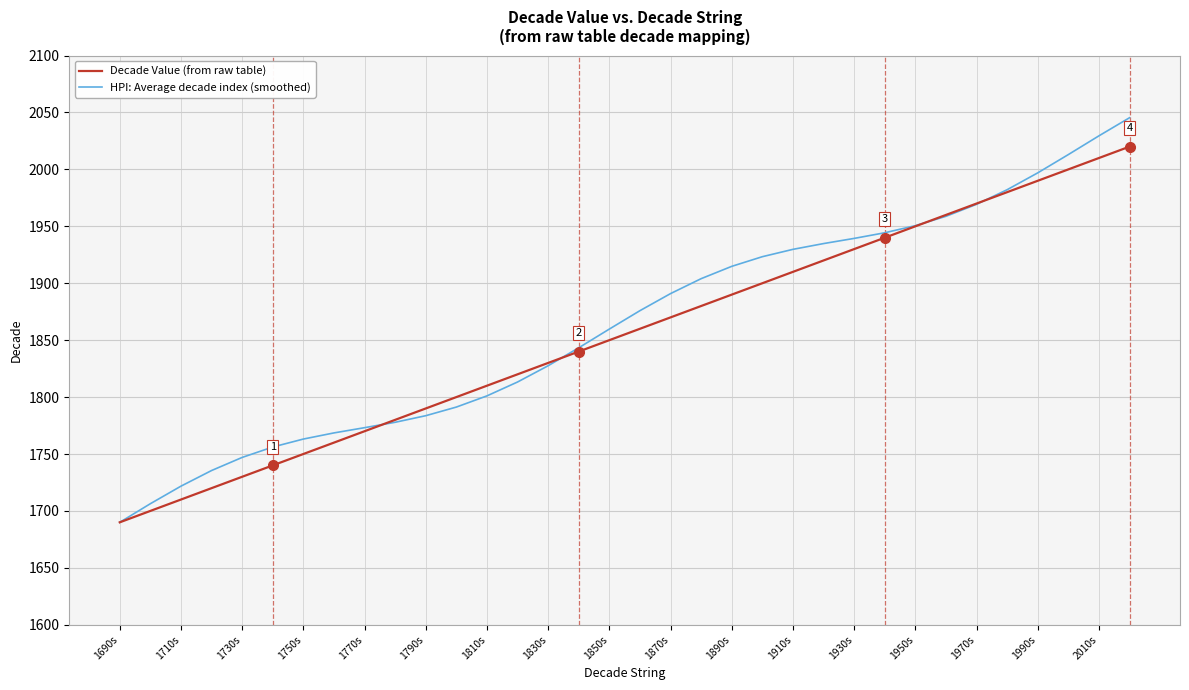

How many lines are shown in the chart?

2